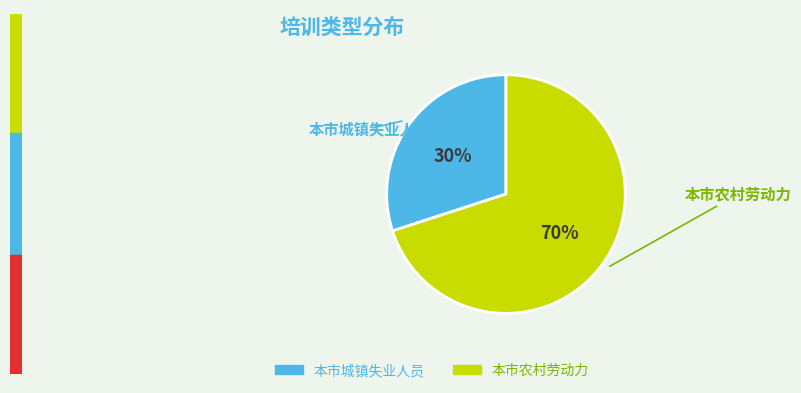

True or false: 本市农村劳动力 accounts for 70% of the total.

True